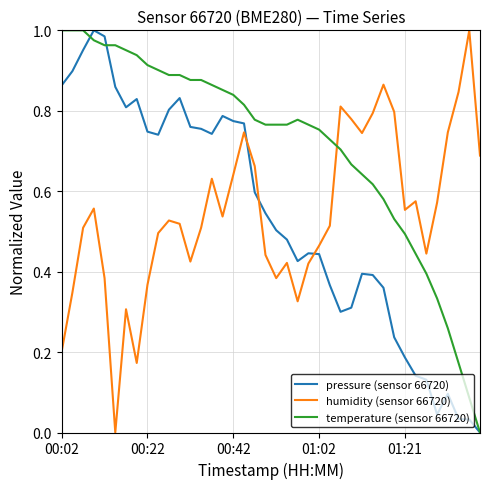

Which series has the largest total across all categories?

temperature (sensor 66720)